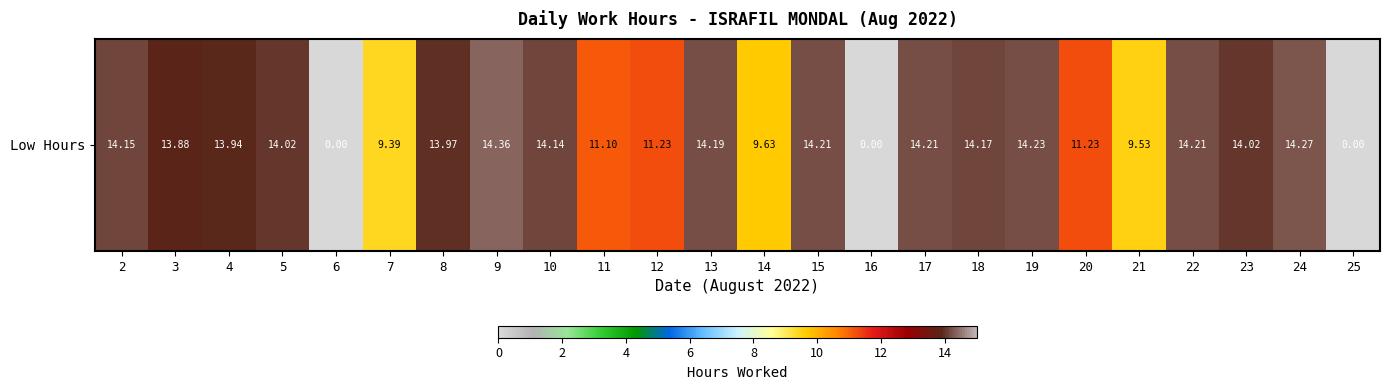

Where is the data nearest to the value 7?

7